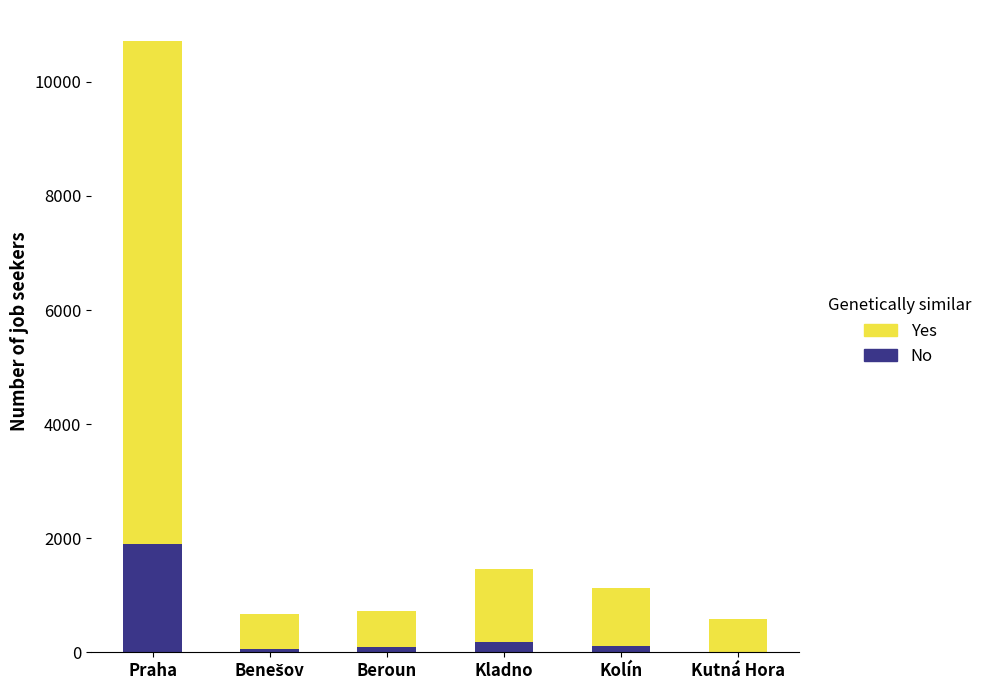

At which category is the sum across all series the highest?

Praha